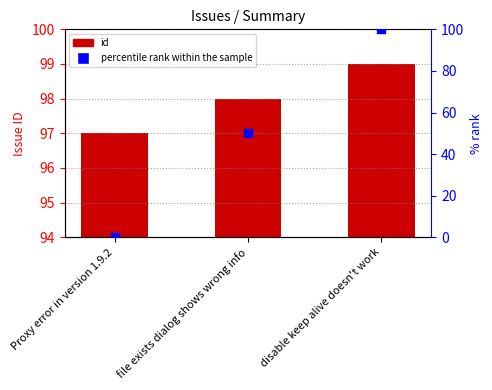

What is the total value across all series at Proxy error in version 1.9.2?

97